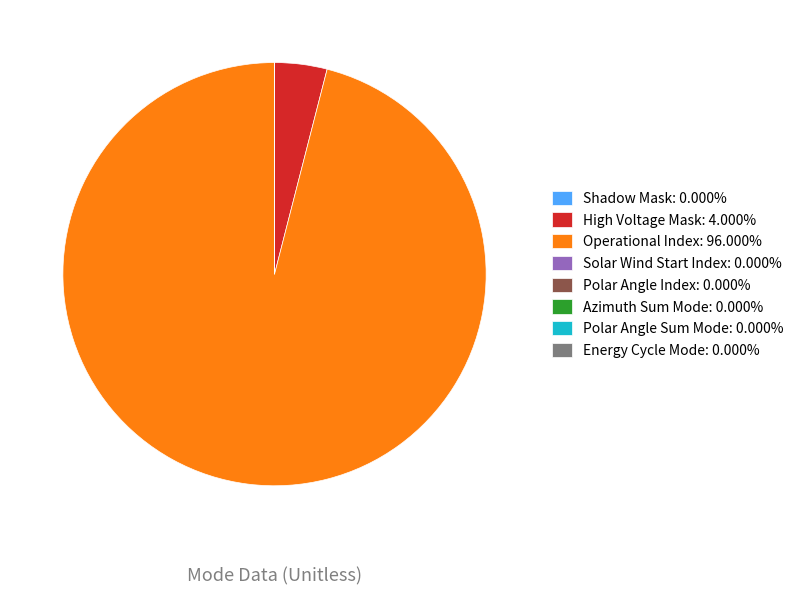

Is there a majority slice in this chart?

Yes